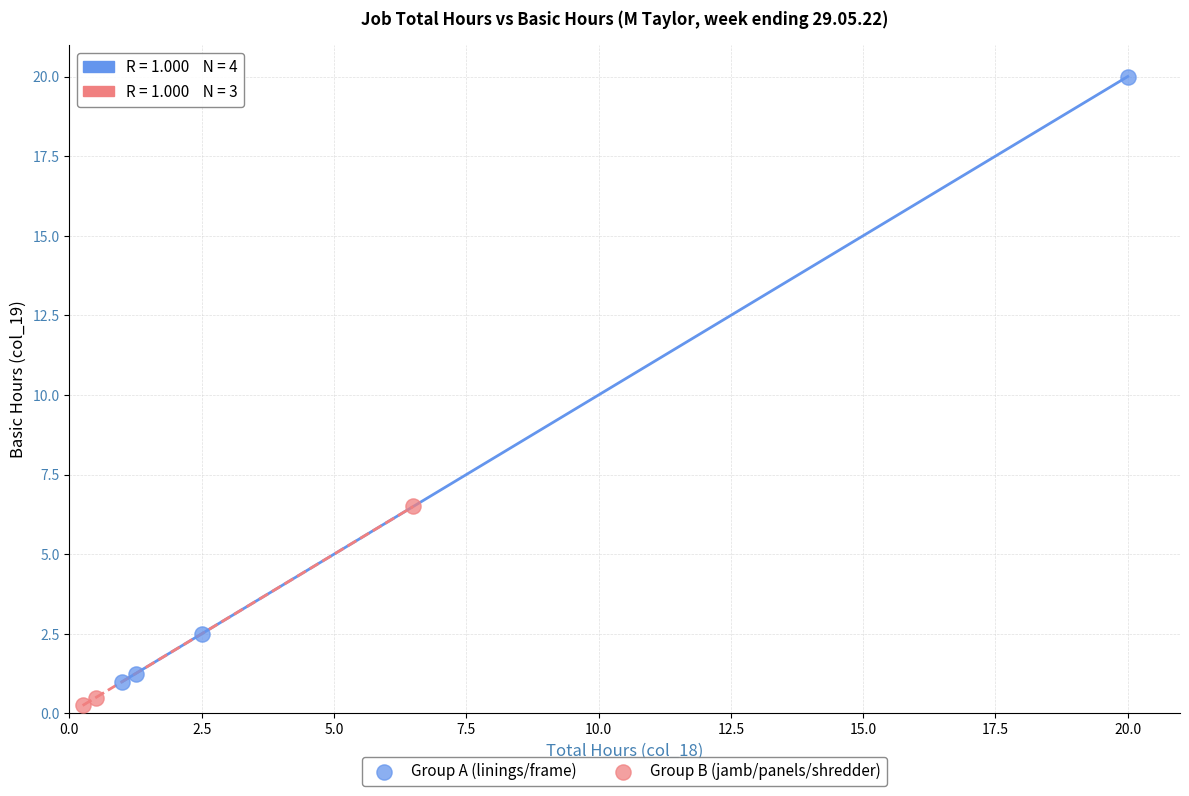

Which series has the widest spread of Y values?

Group A (linings/frame)